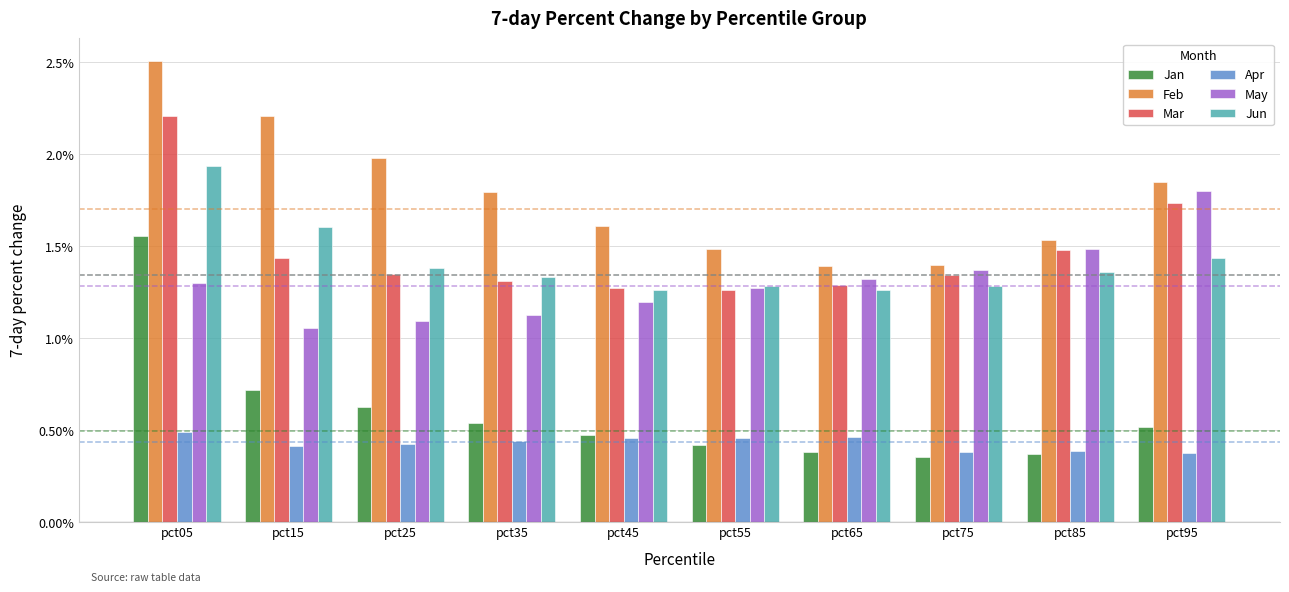

The value of May at pct05 is 0.3. True or false?

False